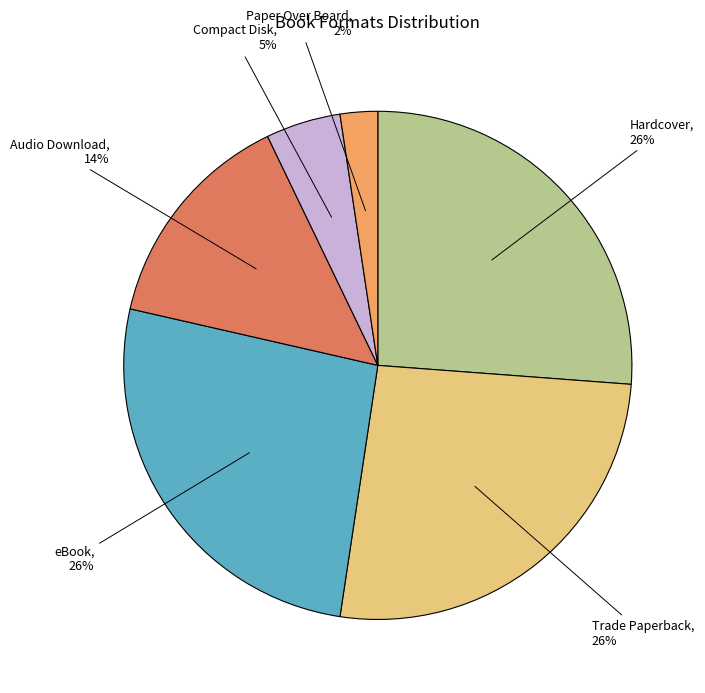

Is there a majority slice in this chart?

No